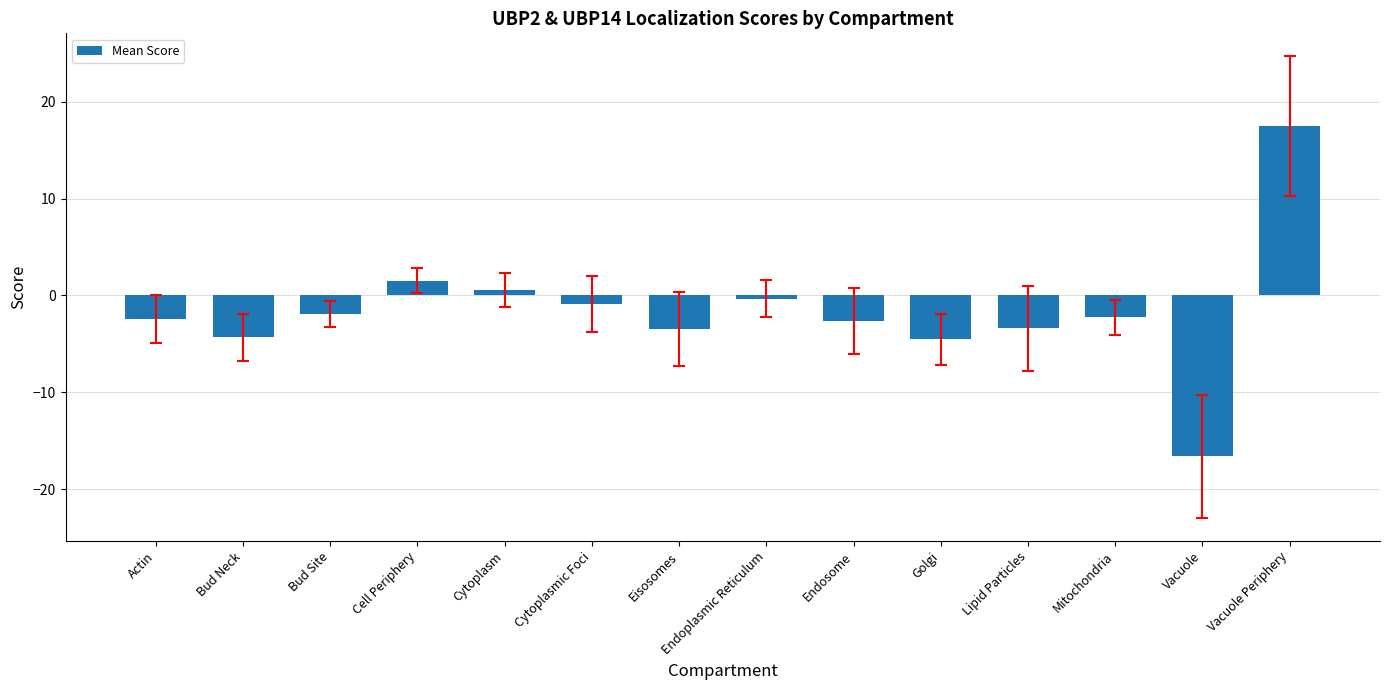

What is the average value?

-1.7